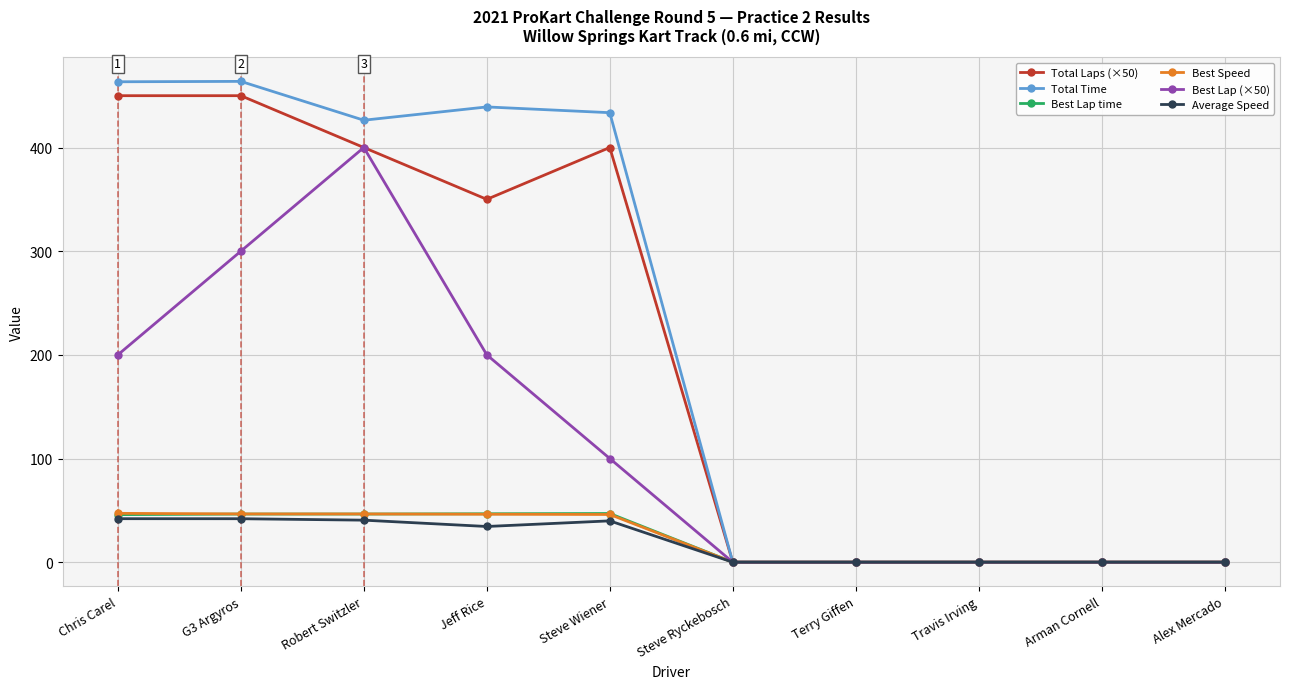

What is the sum of all Best Lap time values?

232.4